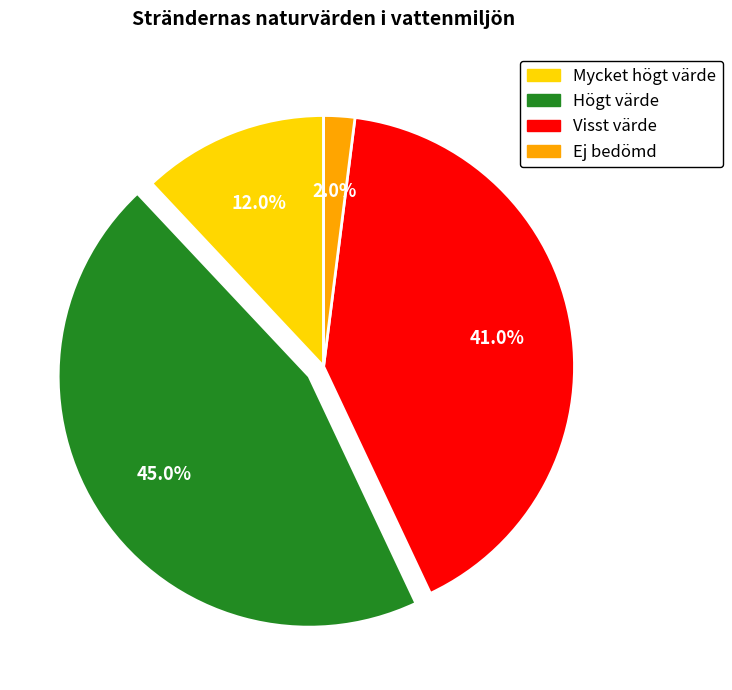

To the nearest percent, what is the average slice percentage?

25%